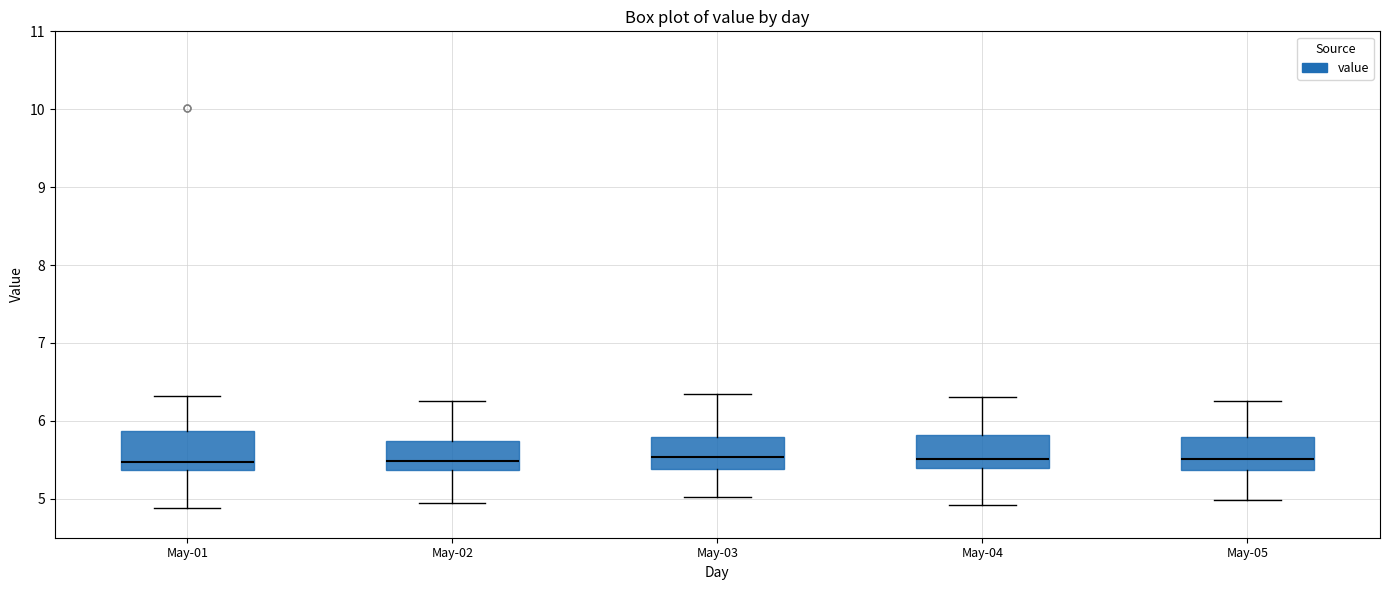

Reading left to right, transcribe this box plot: for each box, give where its median line is, the range the box spans, and where its two whiskers end, as read against the y-axis. The values are not printed on the chart, so give them approximately, as read against the axis.

May-01: median 5.5, box 5.4 to 5.9, whiskers 4.9 to 6.3
May-02: median 5.5, box 5.4 to 5.7, whiskers 5.0 to 6.3
May-03: median 5.5, box 5.4 to 5.8, whiskers 5.0 to 6.4
May-04: median 5.5, box 5.4 to 5.8, whiskers 4.9 to 6.3
May-05: median 5.5, box 5.4 to 5.8, whiskers 5.0 to 6.3